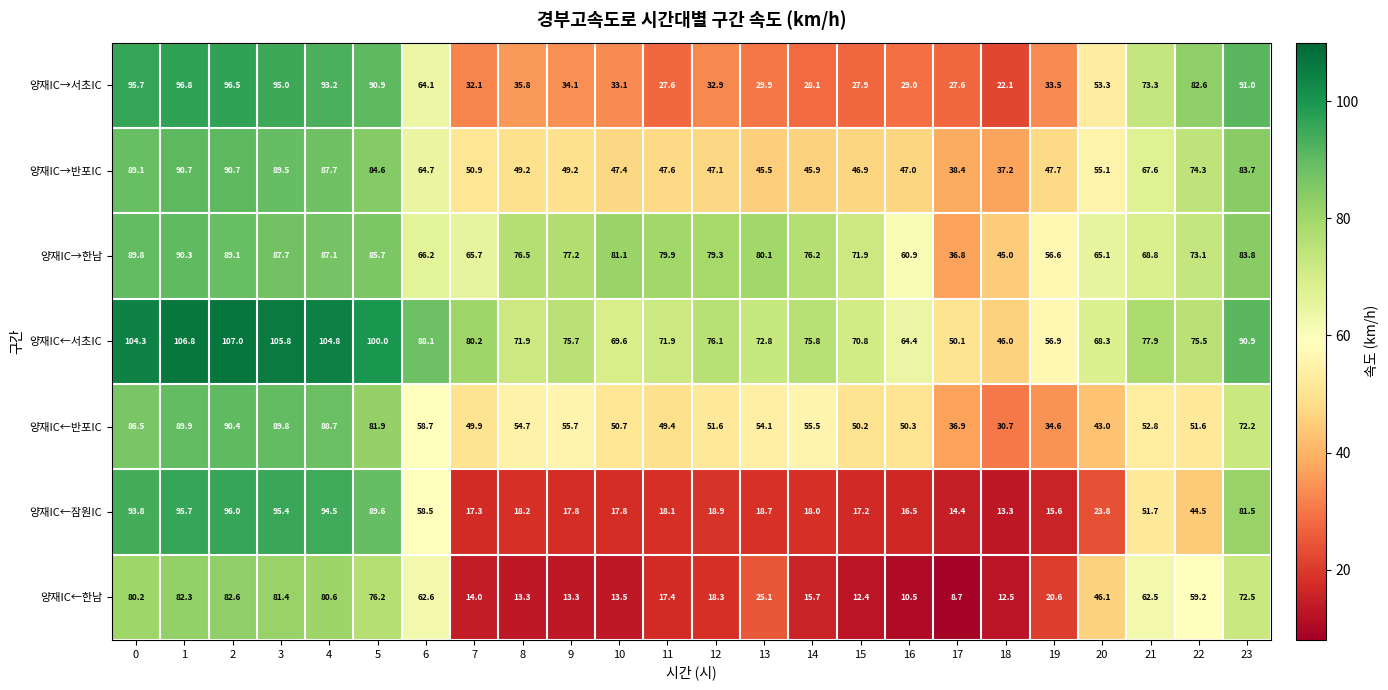

Which category has the lowest value across all series?

17